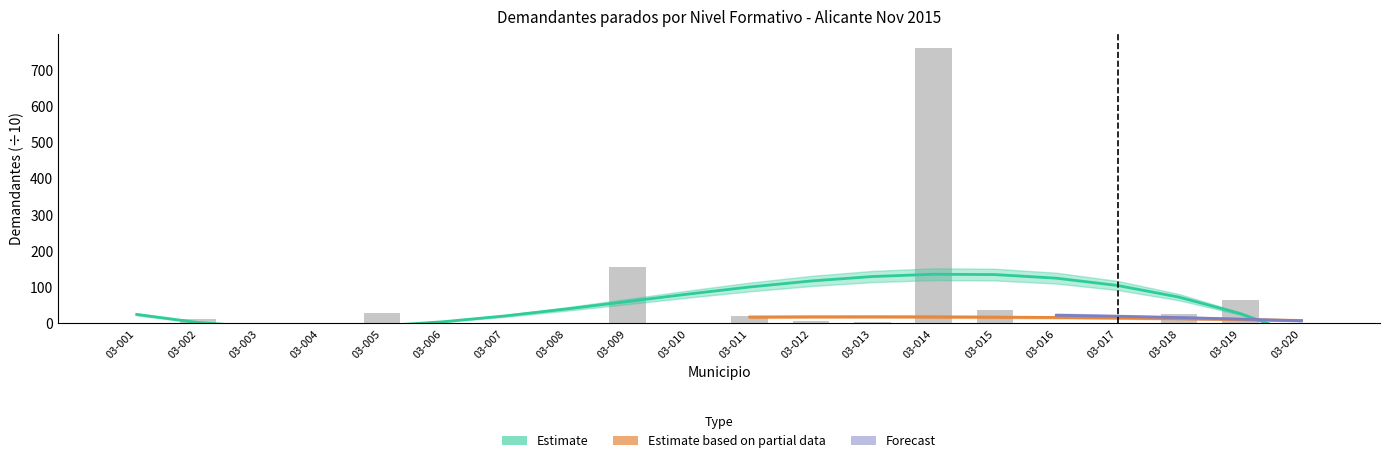

Reading right to left, transcribe all the data shown in this chart.

0.7	64.9	25.1	0.9	0.1	36.1	760.1	3.6	5.4	19.1	0.5	155.7	0.2	0.1	1.7	30.0	1.5	1.0	12.7	1.0